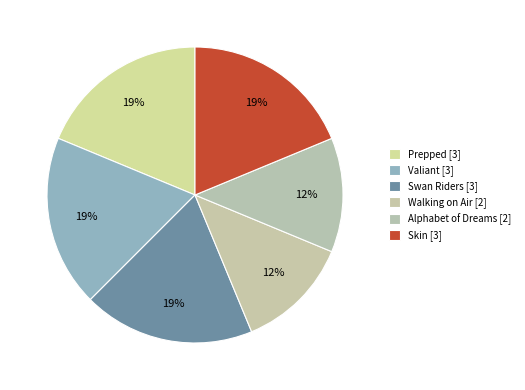

What is the largest slice in the pie chart?

Swan Riders